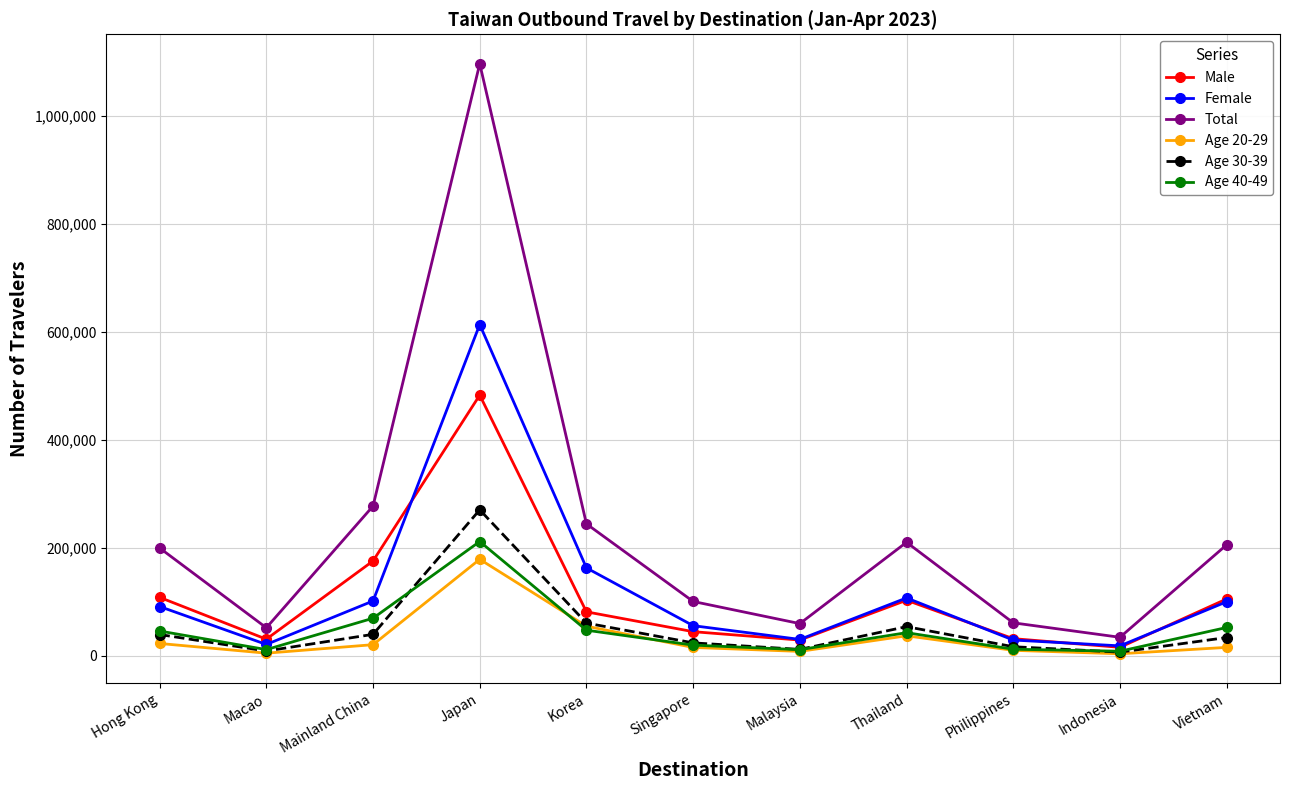

Is this an area chart (filled region under the line)?

No